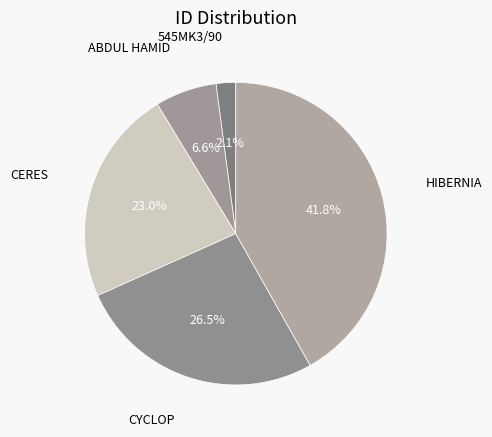

What percentage is the HIBERNIA slice, to the nearest percent?

42%